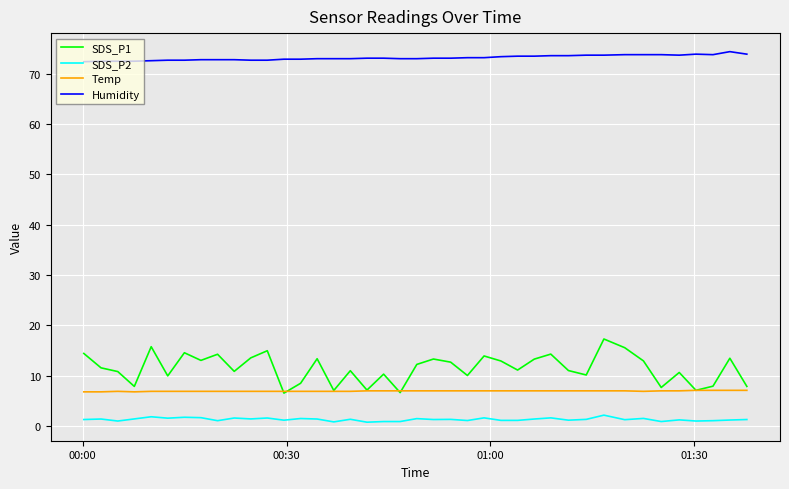

Count the number of categories in the chart.

40